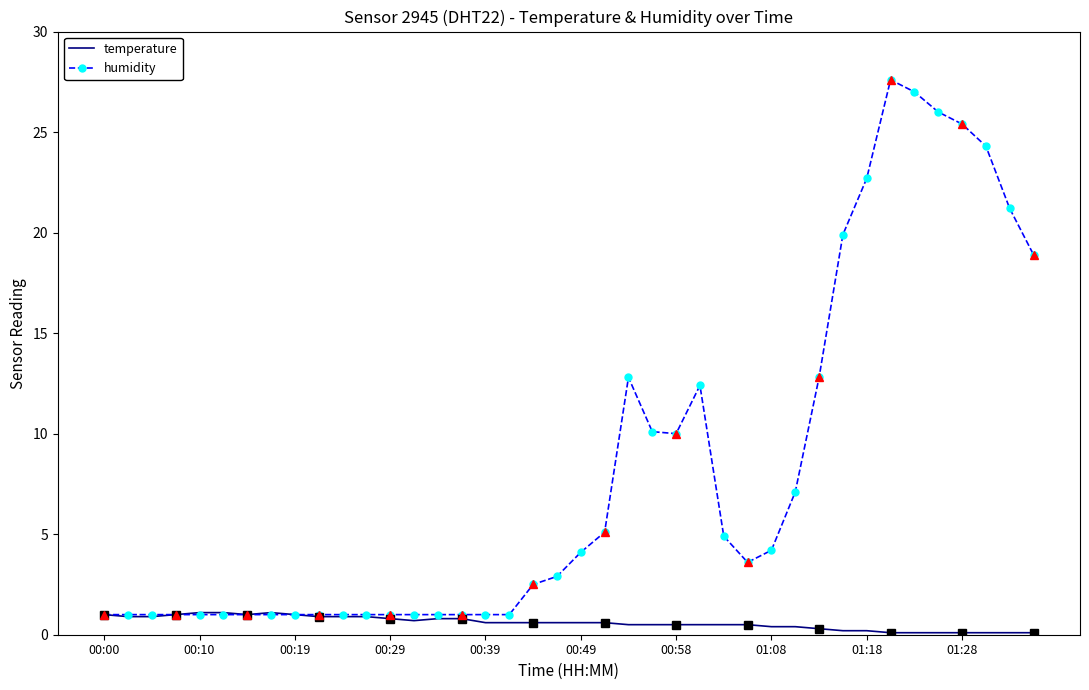

At how many categories does at least one series exceed 25?

4